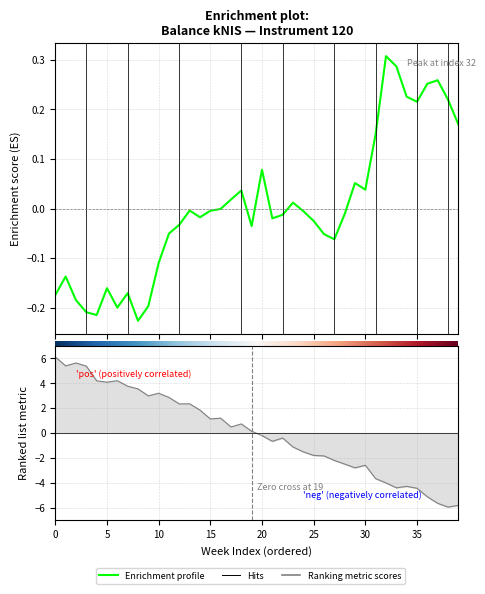

Where does the data first go above 0?

17